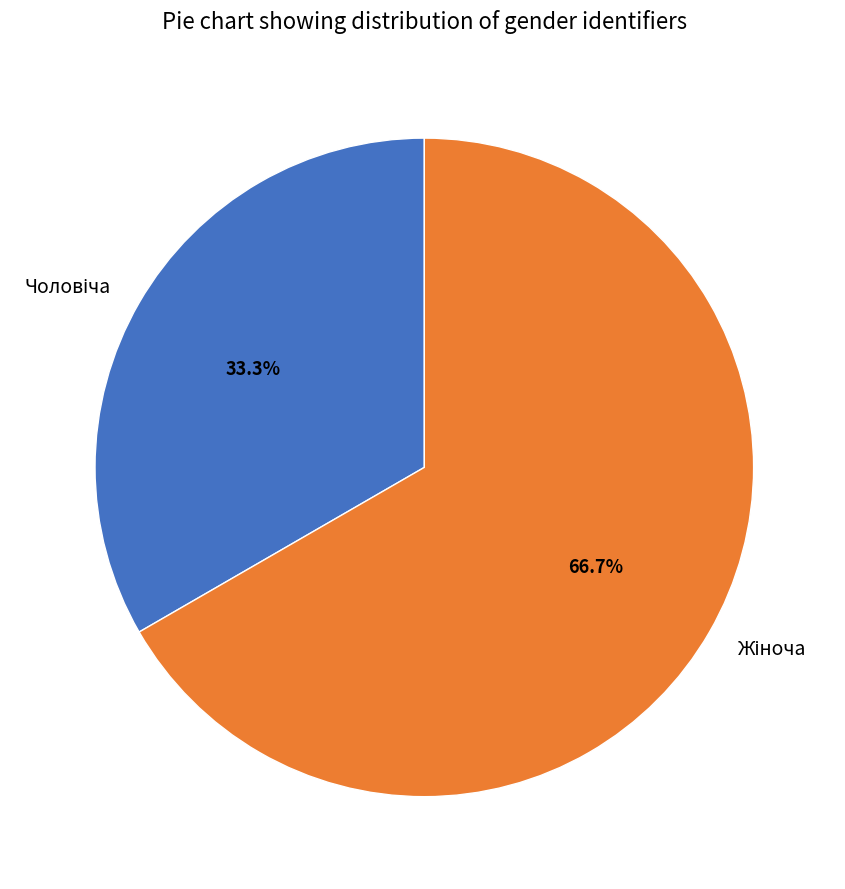

Does any single category account for the majority?

Yes